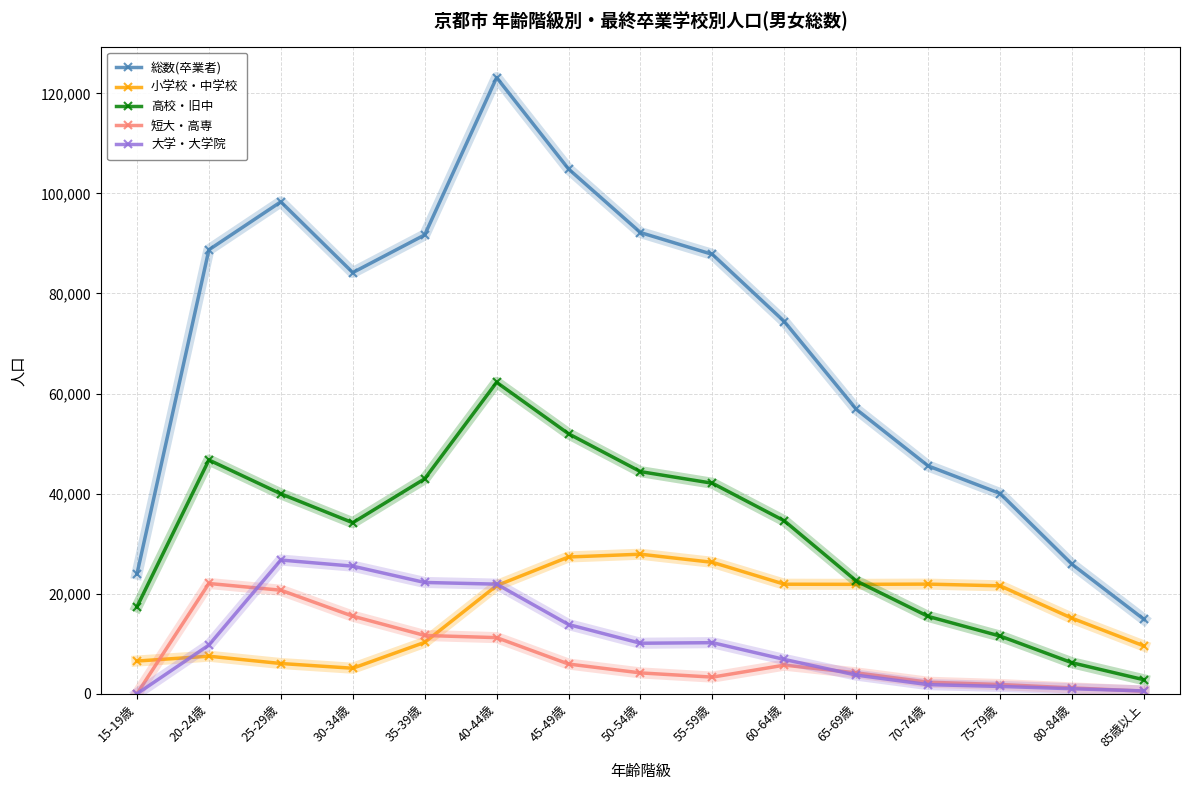

What is the label of the 10th point from the right?

40-44歳